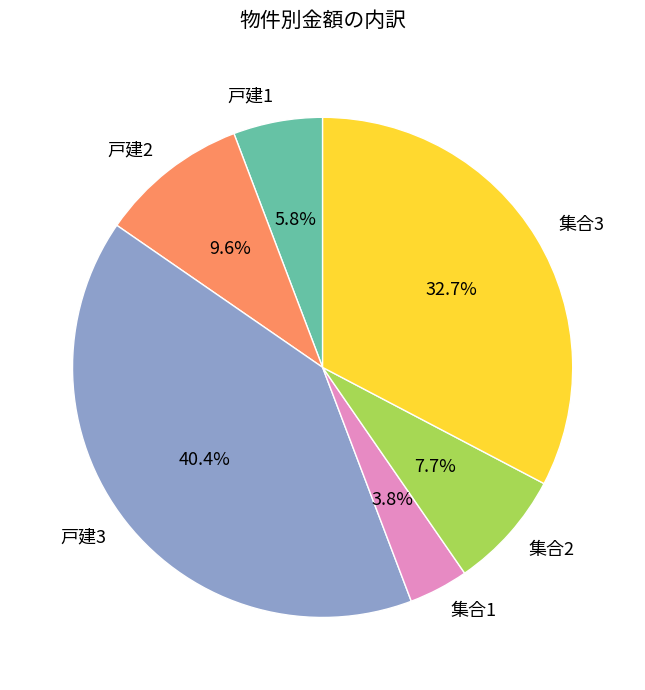

Is it true that 戸建2 is 10% of the pie?

True